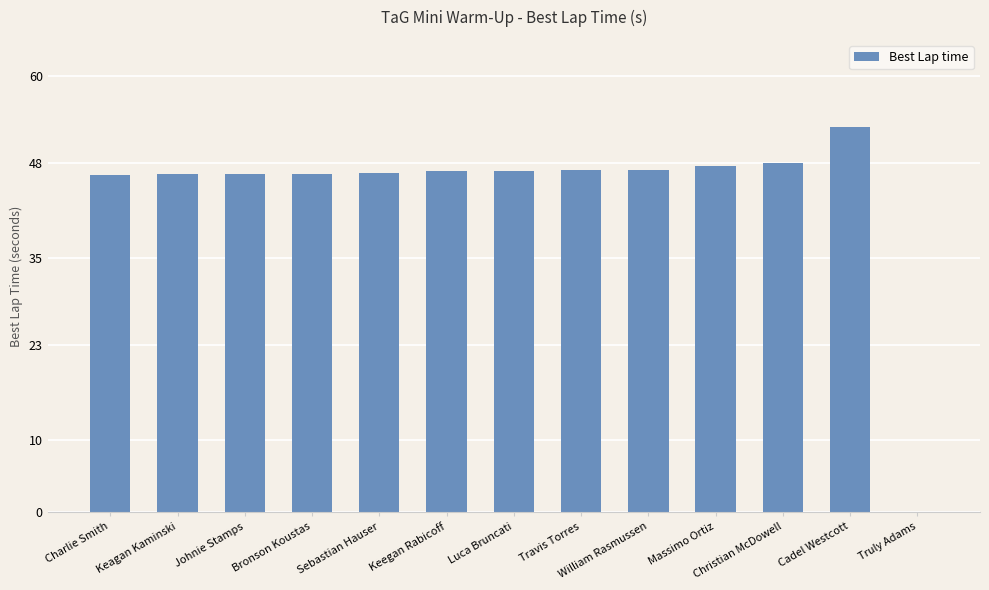

What is the sum of the values at Keegan Rabicoff and Luca Bruncati?

93.9